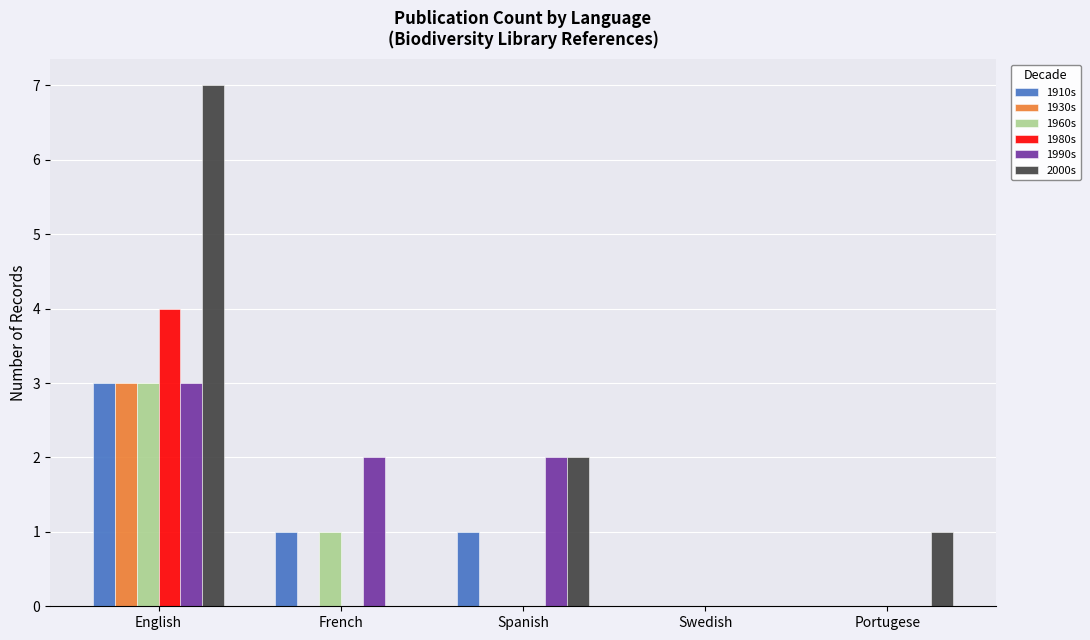

True or false: 1980s has a value of -2 at Spanish.

False